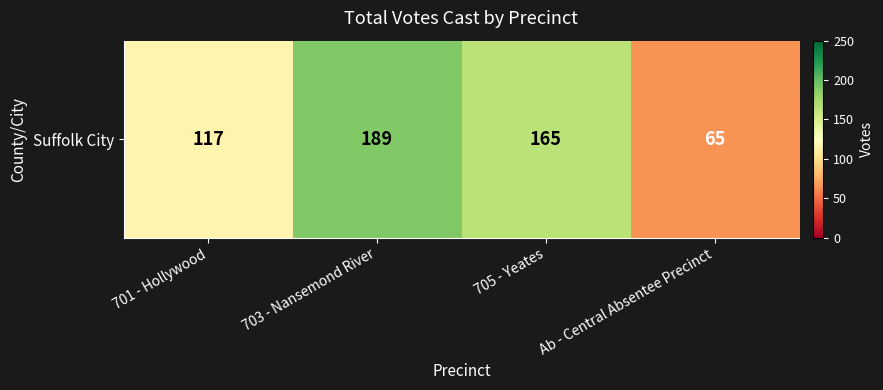

Reading left to right, transcribe all the data shown in this chart.

701 - Hollywood=117	703 - Nansemond River=189	705 - Yeates=165	Ab - Central Absentee Precinct=65